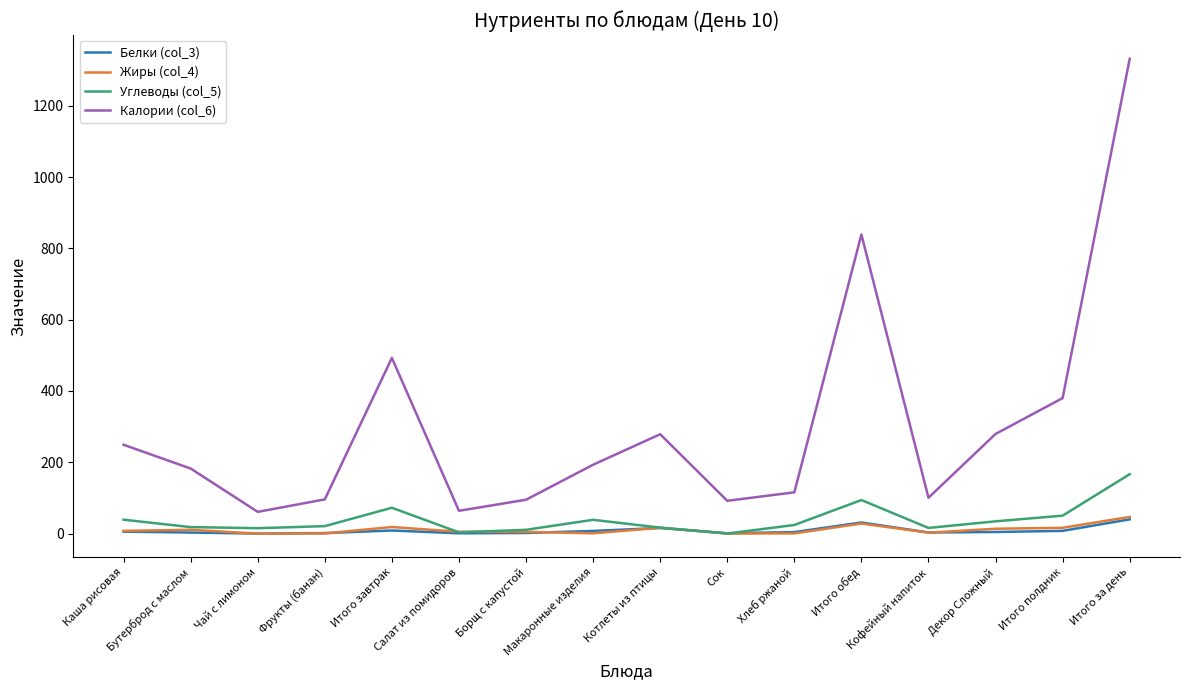

Where does the Калории (col_6) series first go above 193?

Каша рисовая